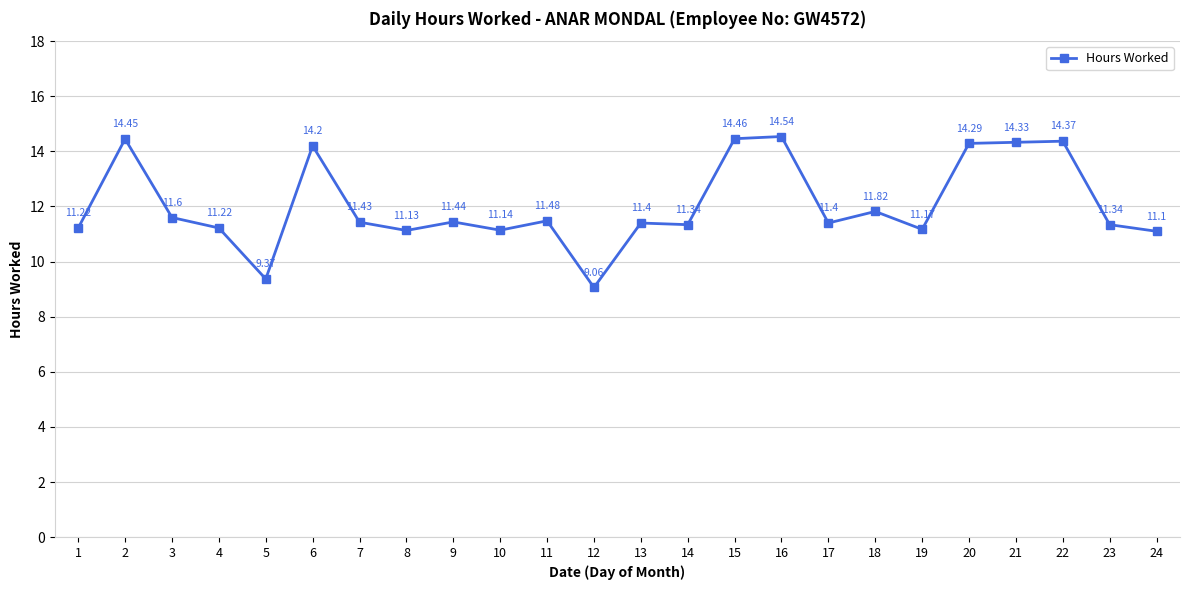

What is the difference between the maximum and minimum values?

5.5